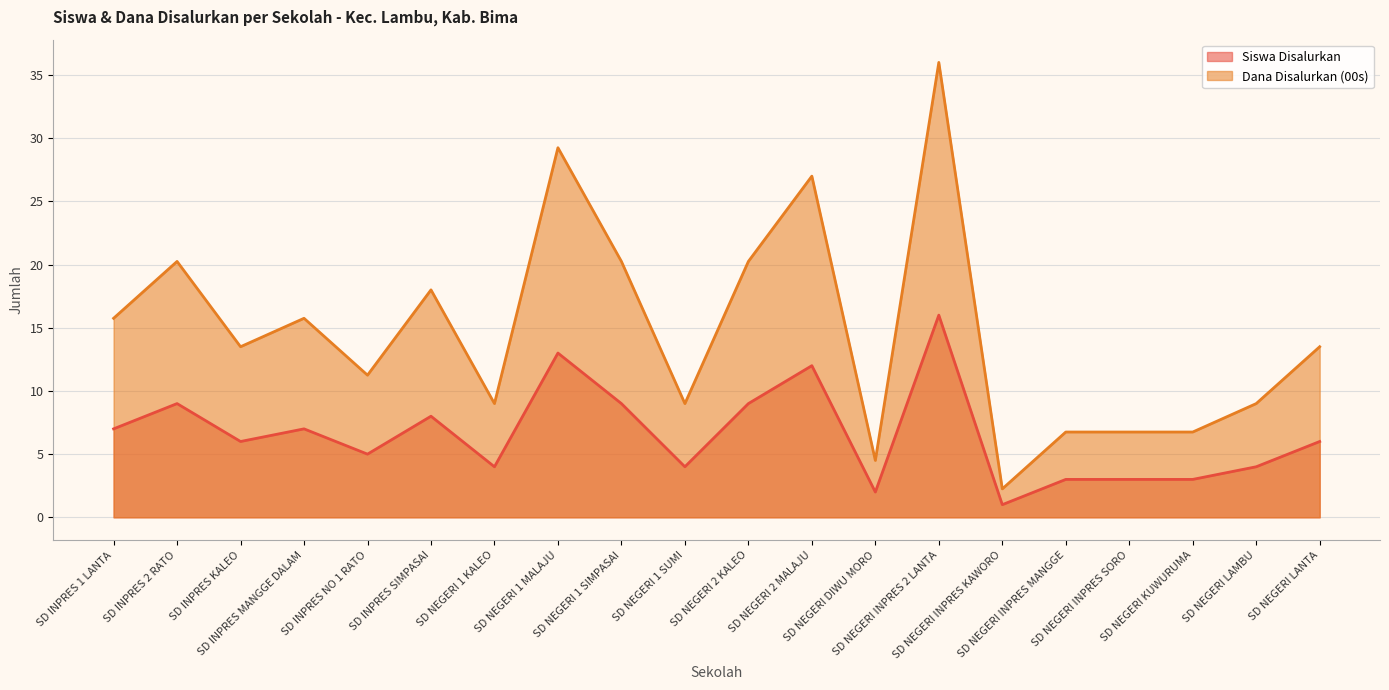

List the series in order of their peak value, highest first.

Dana Disalurkan (00s), Siswa Disalurkan